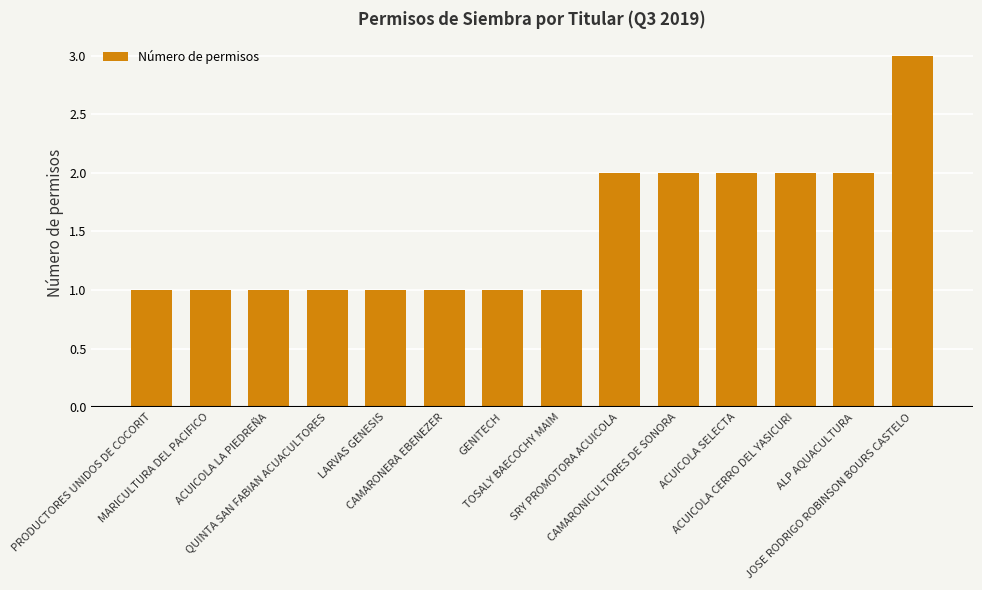

What is the label of the 12th bar from the right?

ACUICOLA LA PIEDREÑA